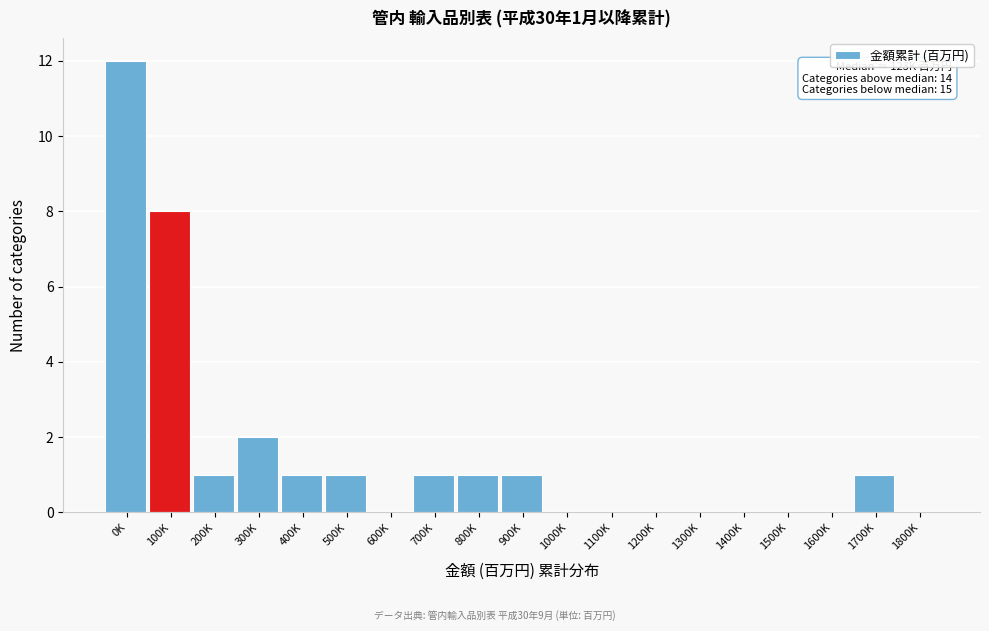

Reading left to right, transcribe all the data shown in this chart.

0K=12	100K=8	200K=1	300K=2	400K=1	500K=1	600K=0	700K=1	800K=1	900K=1	1000K=0	1100K=0	1200K=0	1300K=0	1400K=0	1500K=0	1600K=0	1700K=1	1800K=0